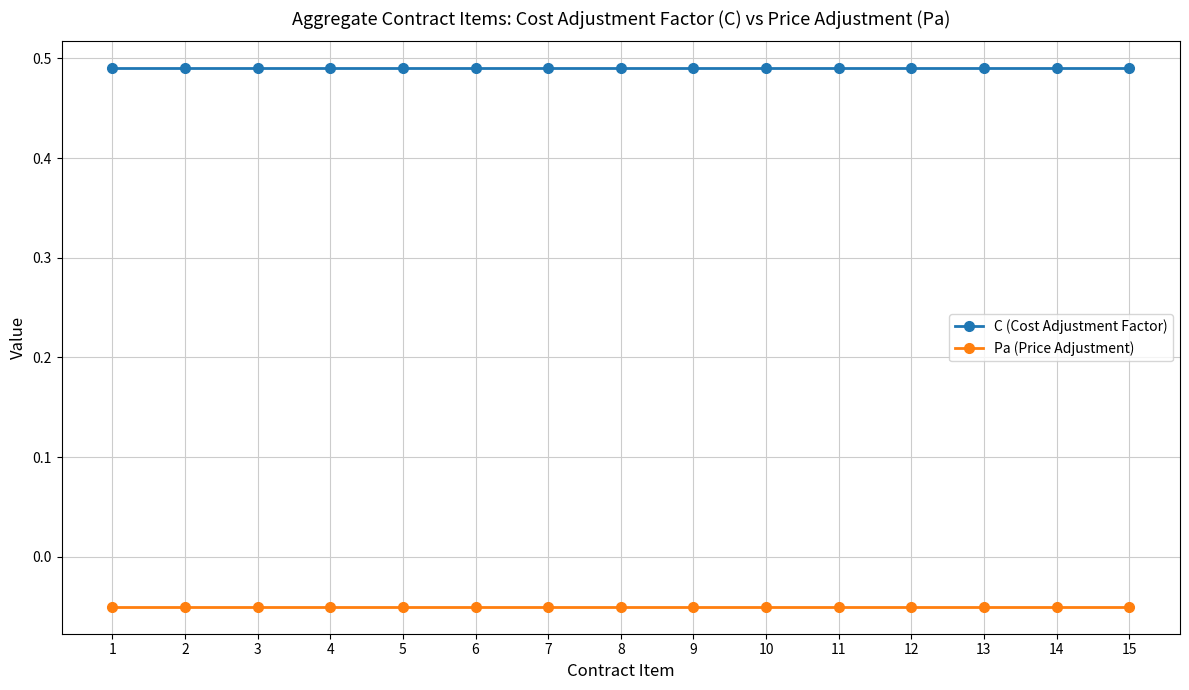

Is it true that Pa (Price Adjustment) equals -0.0 at 7?

False